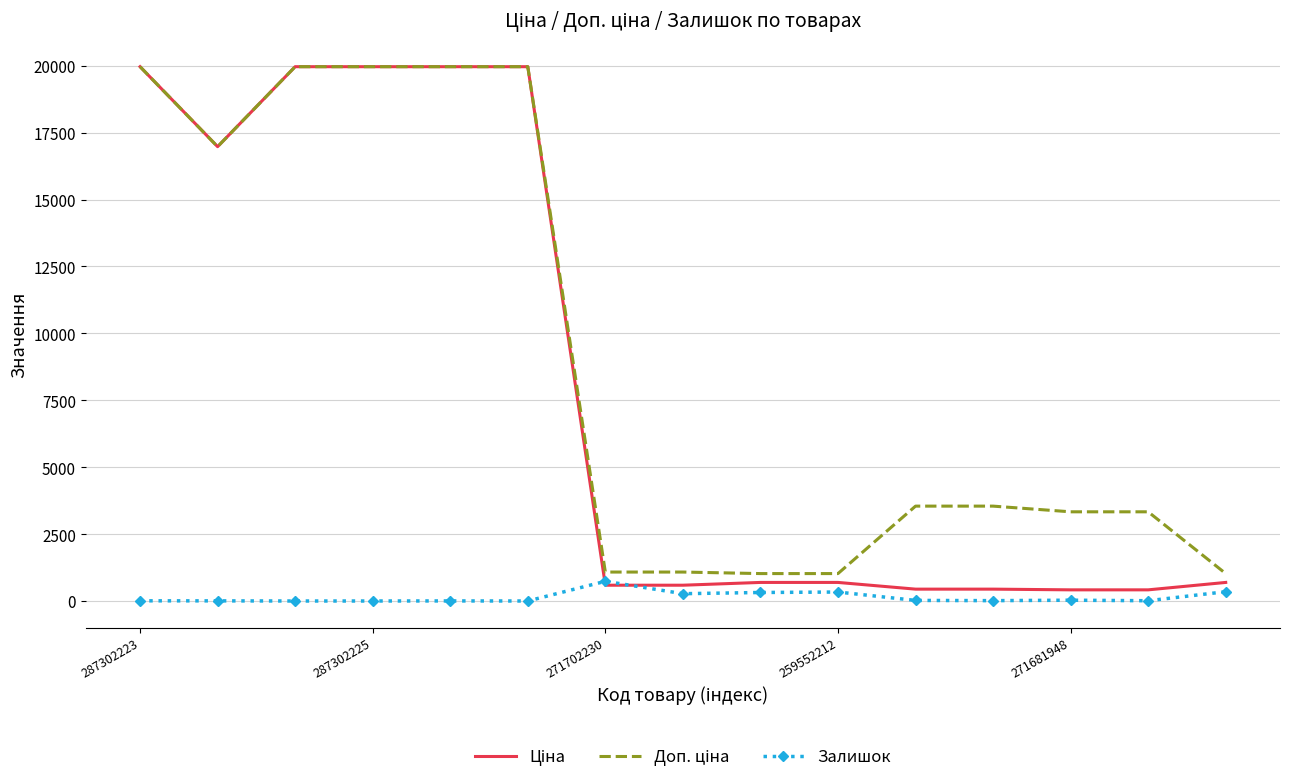

Count the number of data series in this chart.

3